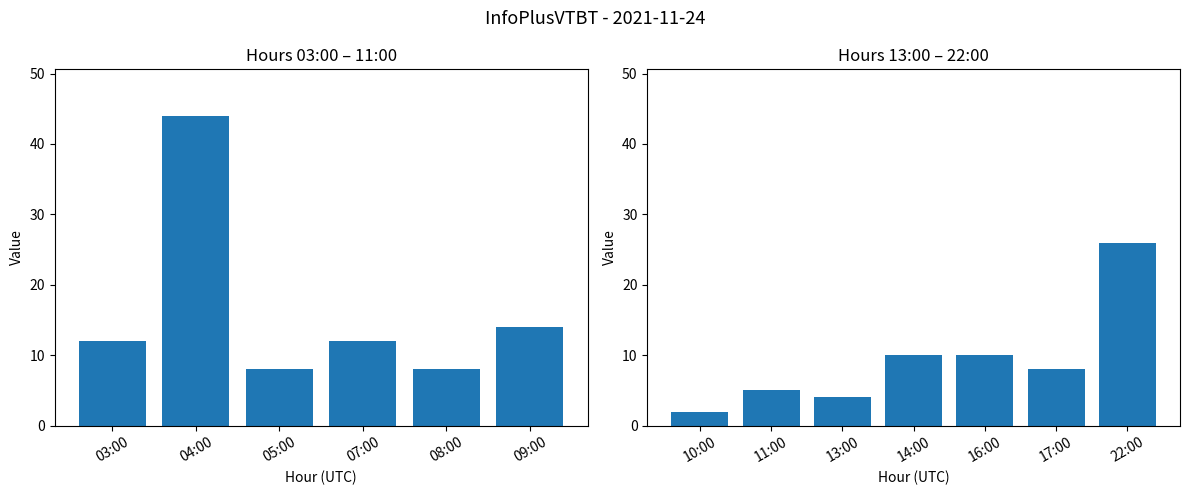

Reading right to left, what are all the values shown in this chart?

26	8	10	10	4	5	2	14	8	12	8	44	12